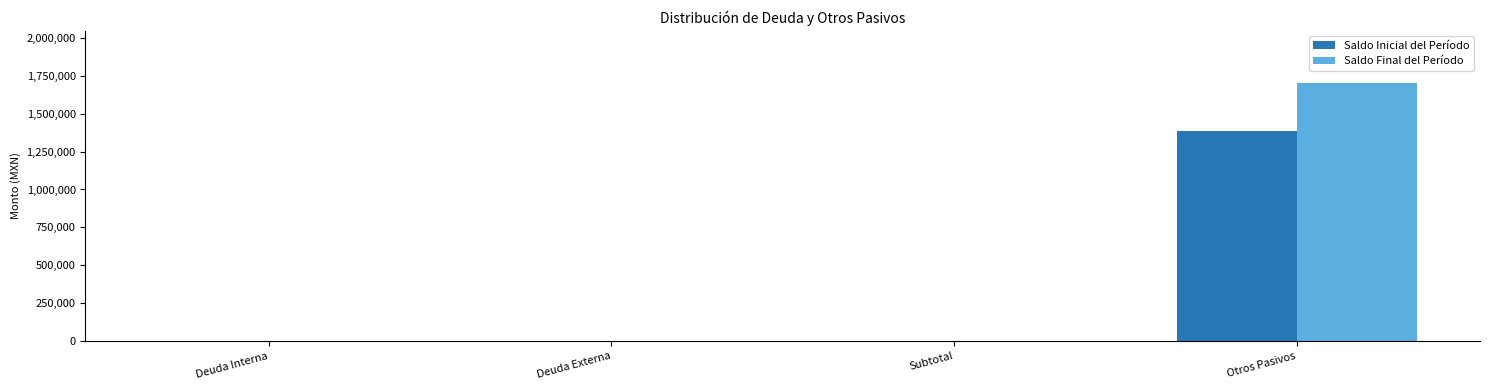

What is the sum of all Saldo Inicial del Período values?

1389348.3